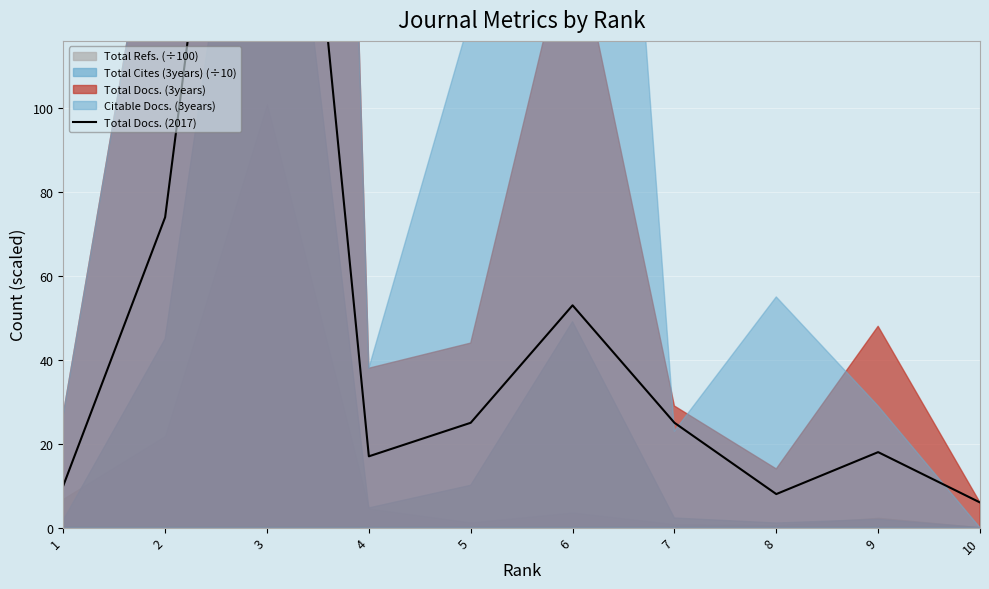

What is the value of the 5th point from the left?

25